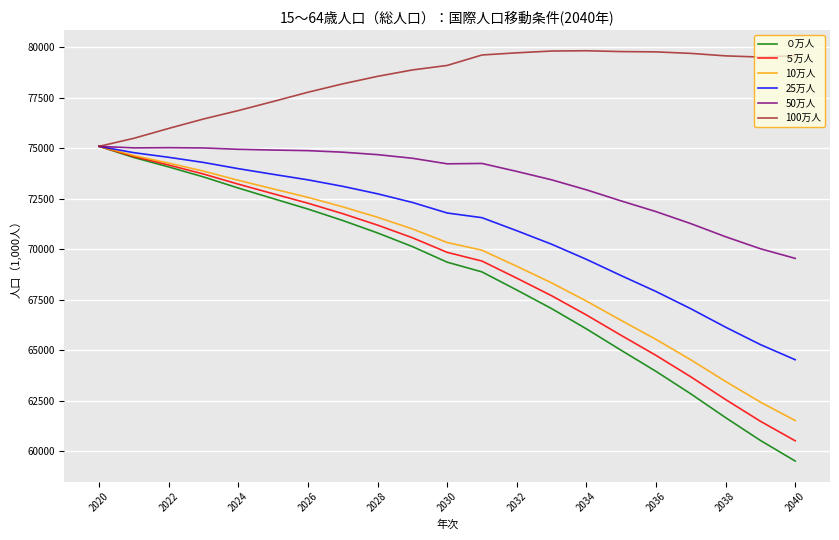

Which series has the largest total across all categories?

100万人